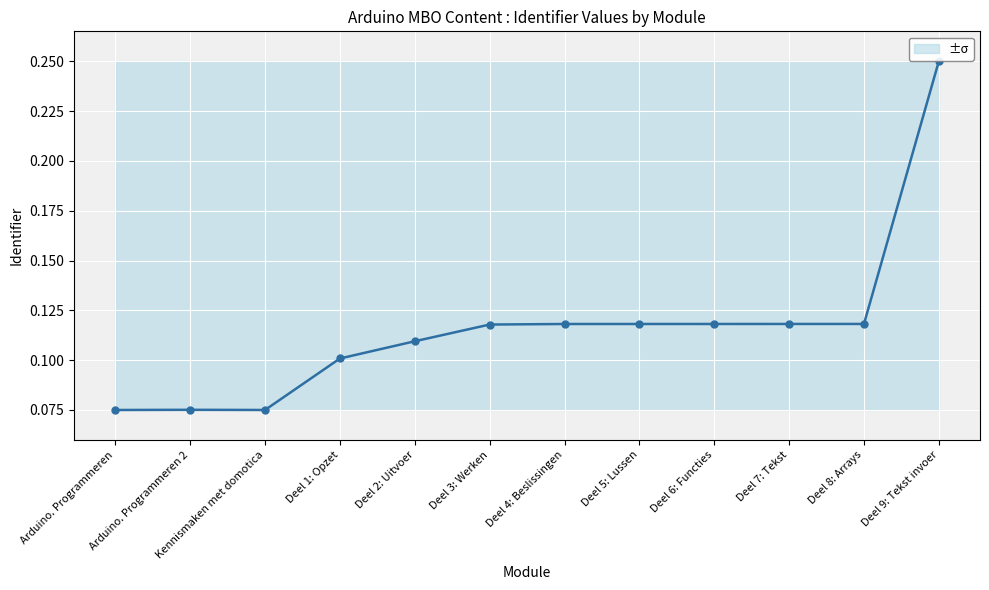

List the labels in order of value, largest first.

Deel 9: Tekst invoer, Deel 8: Arrays, Deel 7: Tekst, Deel 6: Functies, Deel 5: Lussen, Deel 4: Beslissingen, Deel 3: Werken, Deel 2: Uitvoer, Deel 1: Opzet, Arduino. Programmeren 2, Kennismaken met domotica, Arduino. Programmeren